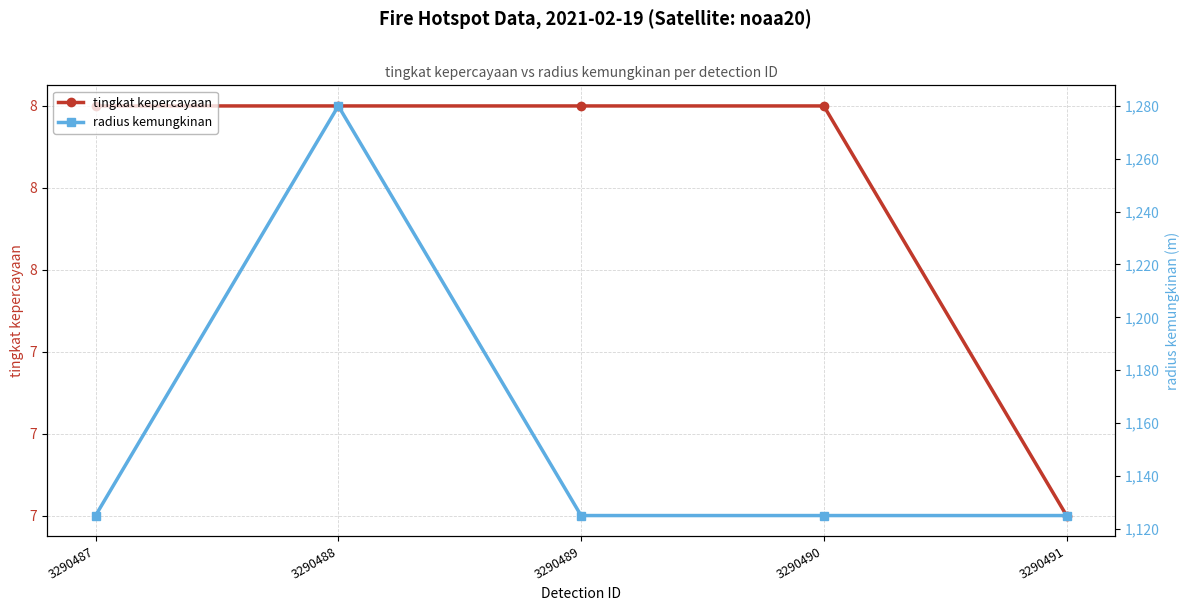

How many lines are shown in the chart?

2